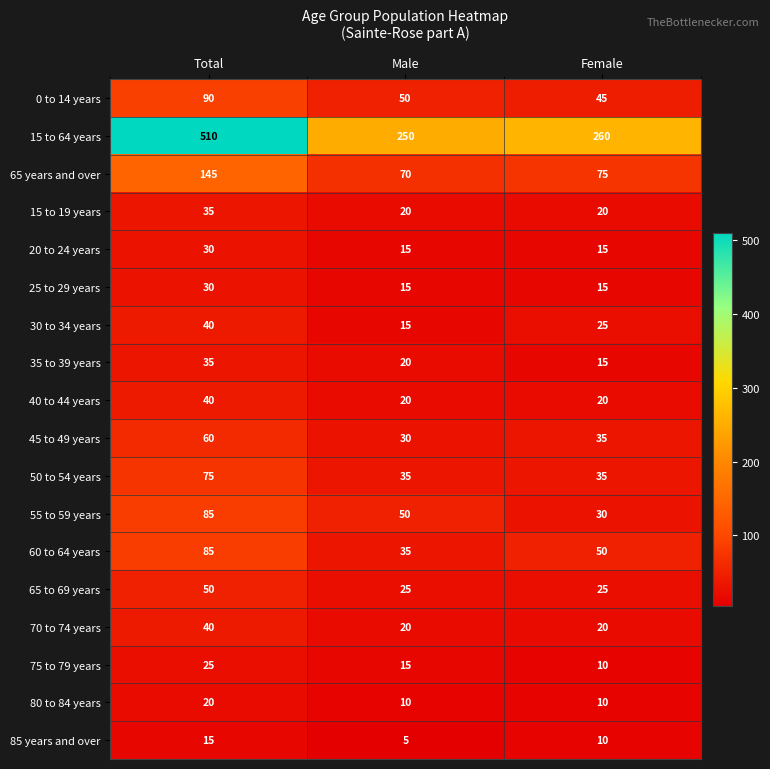

True or false: 40 to 44 years has a value of 27 at Female.

False